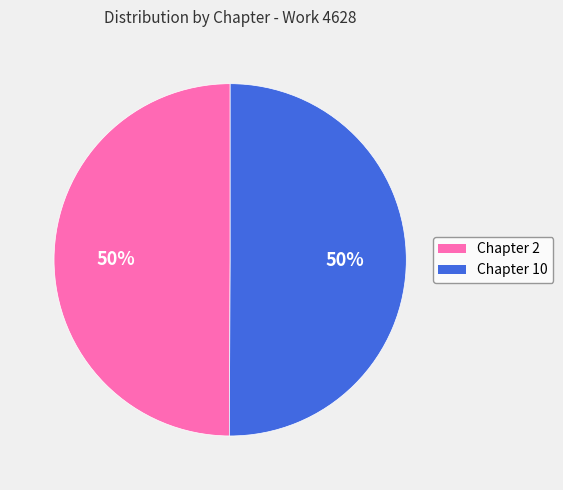

What percentage is the Chapter 2 slice, to the nearest percent?

50%